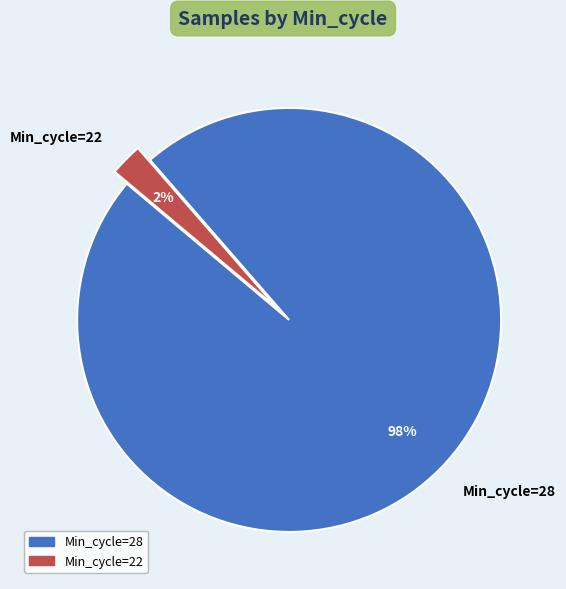

To the nearest percent, what portion does Min_cycle=28 represent?

98%